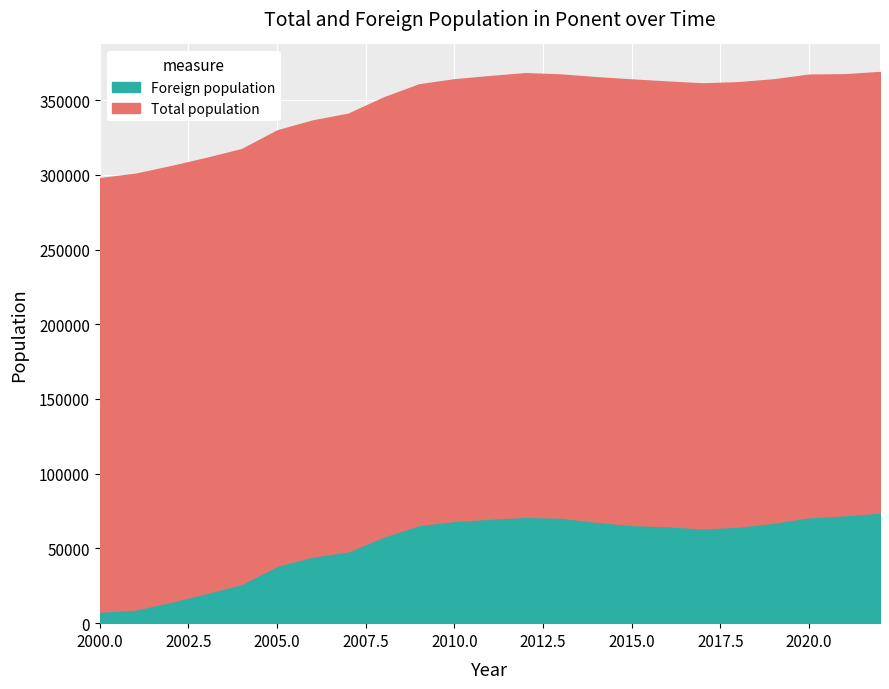

True or false: Total population and Foreign population intersect in this chart.

False